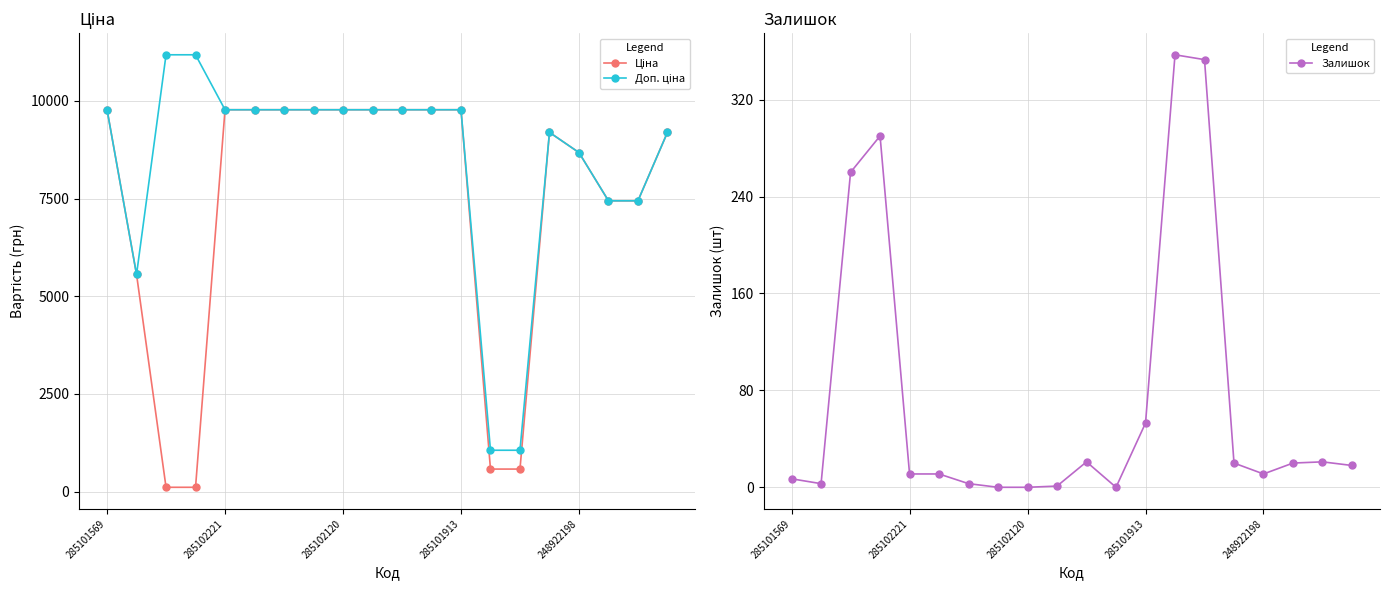

How many series are shown in this chart?

3